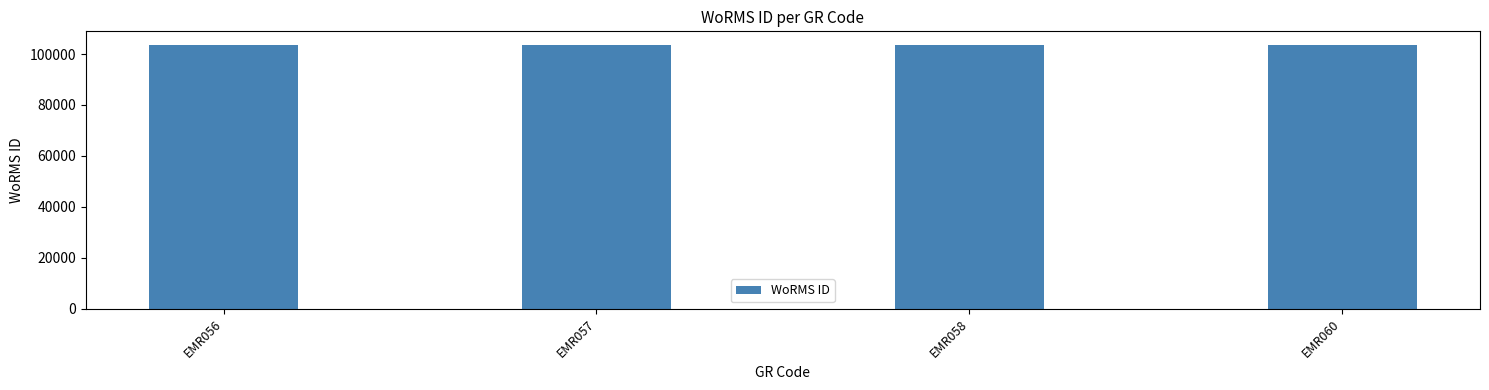

What is the sum of all values?

414649